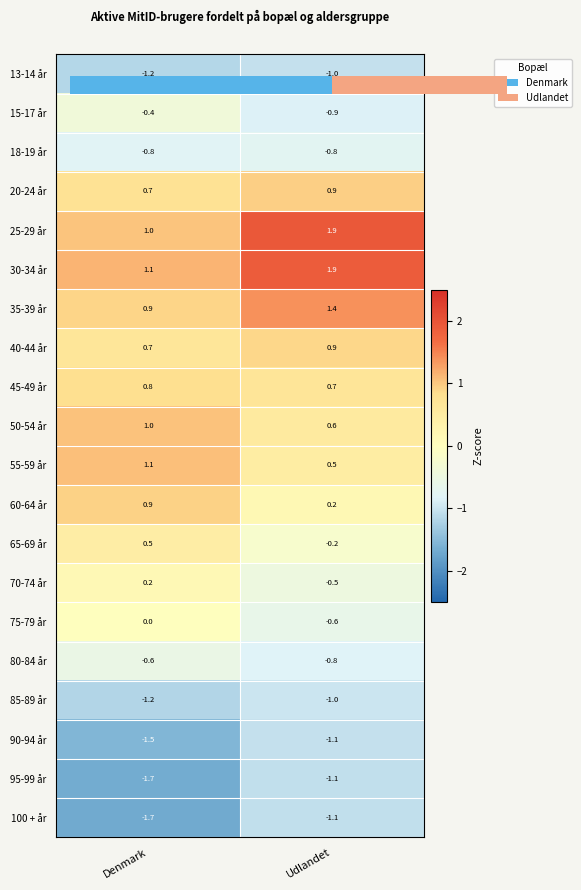

Which category has the highest value in the 40-44 år series?

Udlandet